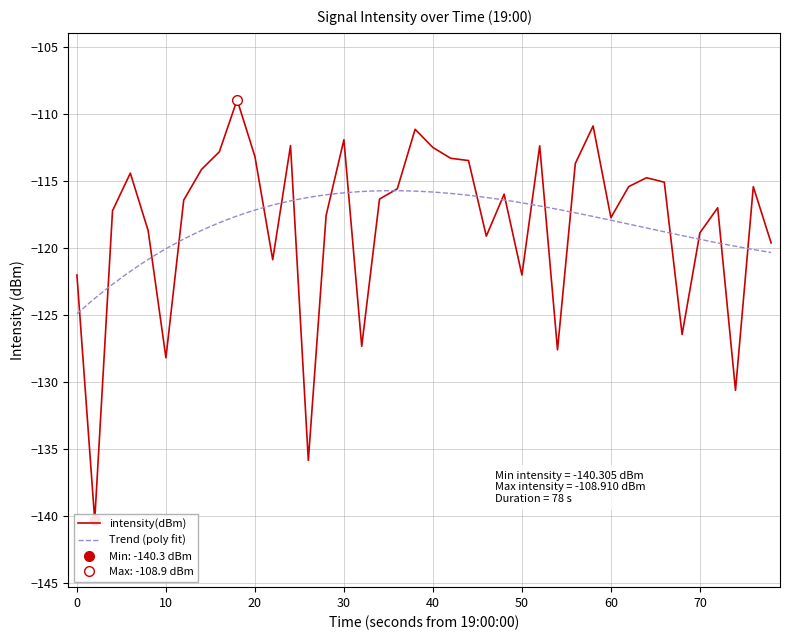

The Trend (poly fit) series shows -194.5 at 30. True or false?

False